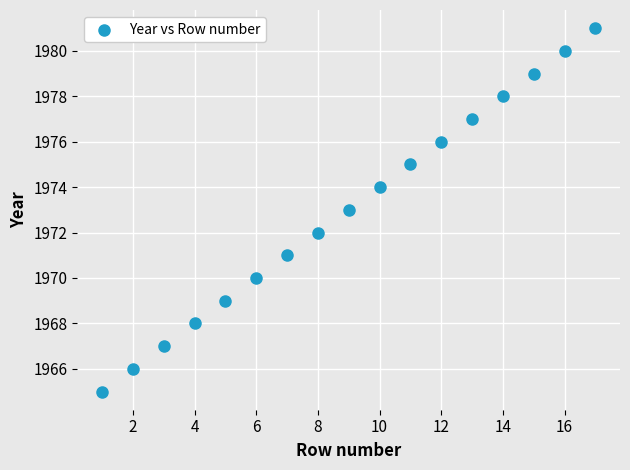

What is the range of X values (max minus min)?

16